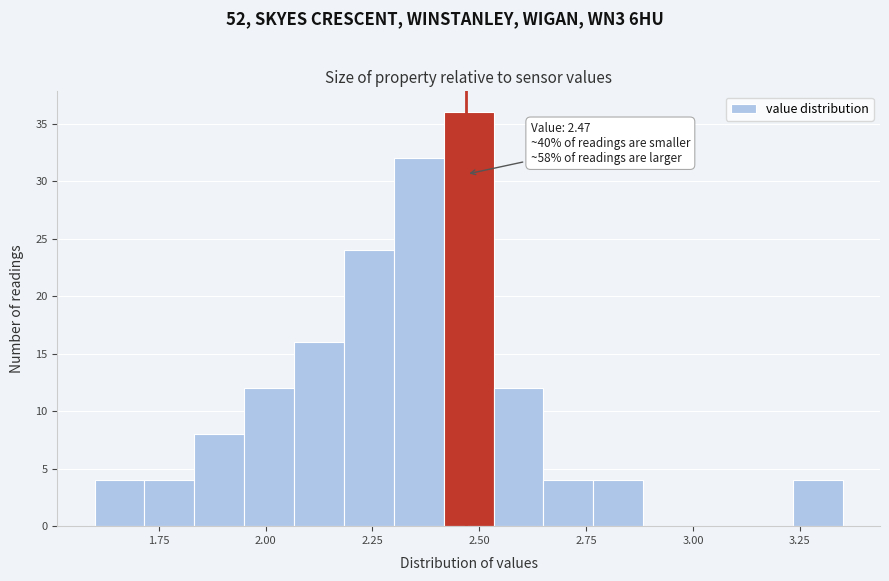

Read against the x-axis, roughly where is the centre of the tallest bar?

2.50